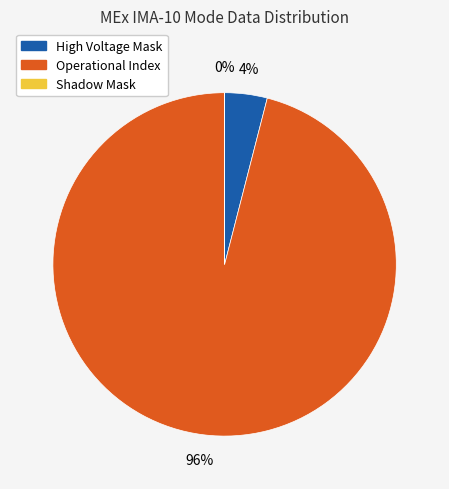

To the nearest percent, what is the difference between the largest and smallest slice percentages?

96%